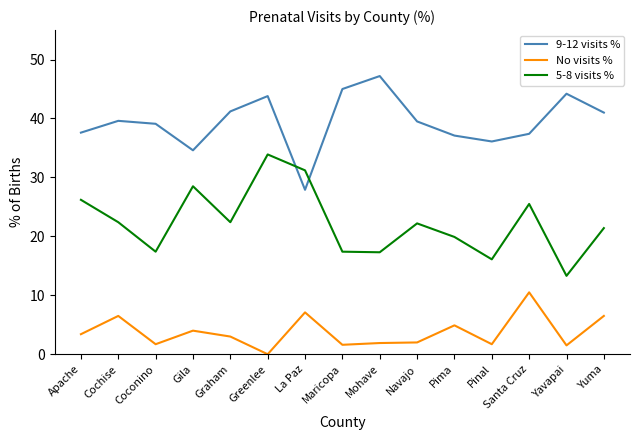

True or false: 9-12 visits % and No visits % cross at least once.

False